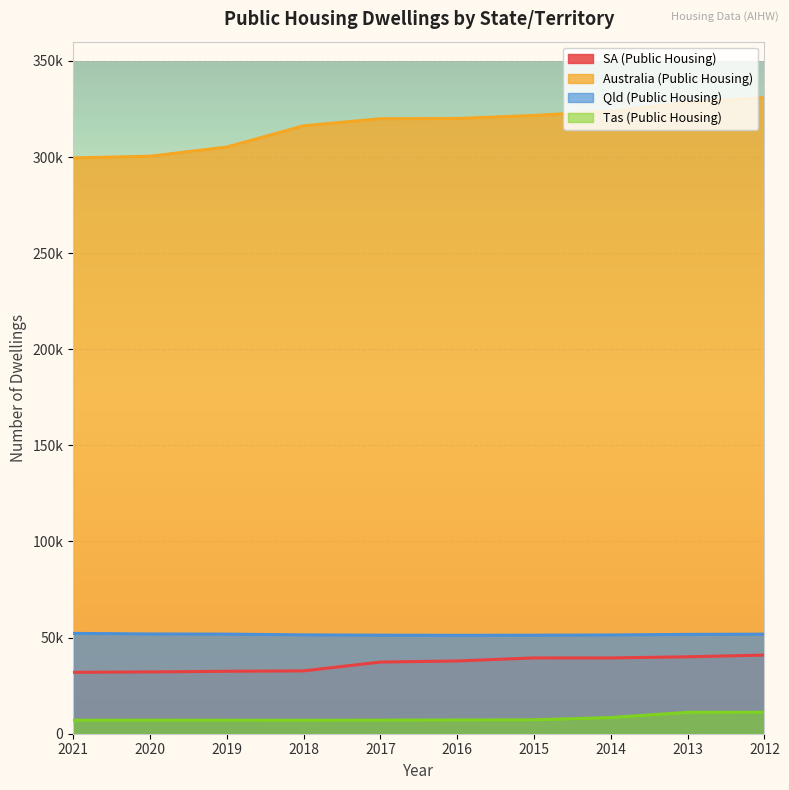

How many distinct data groups are displayed?

4